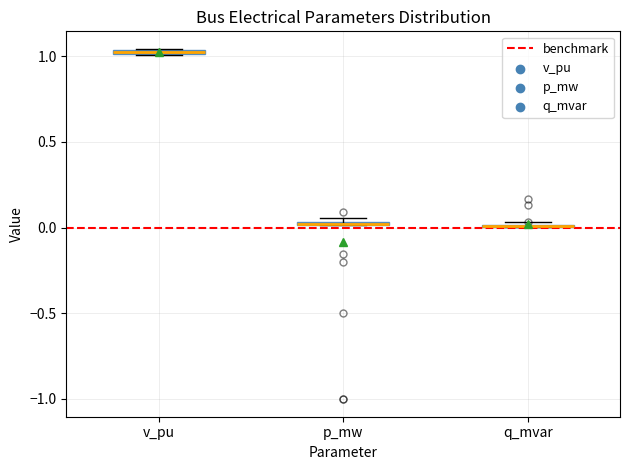

Where is the upper edge of the box for v_pu on the y-axis? The values are not printed on the chart, so give them approximately, as read against the axis.

1.05